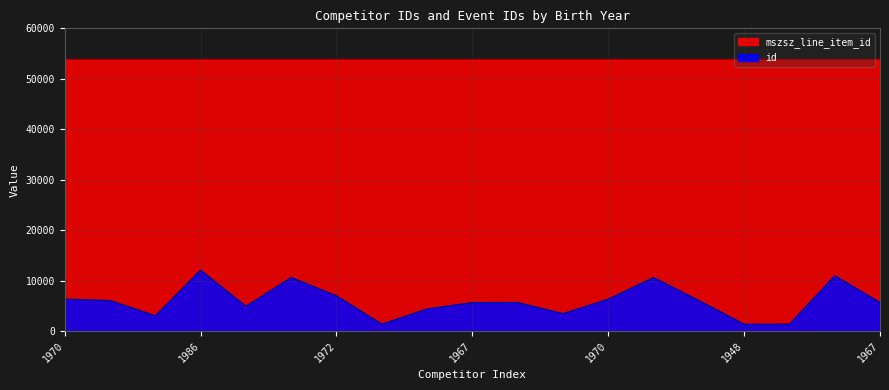

Where is mszsz_line_item_id nearest to the value 53879?

1957